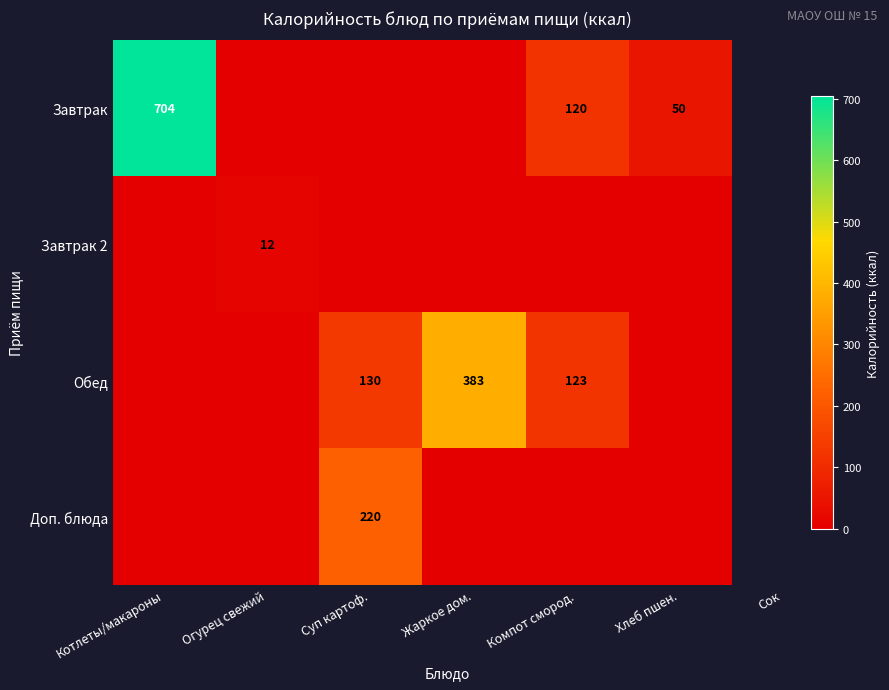

The Обед series shows 173 at Суп картоф.. True or false?

False